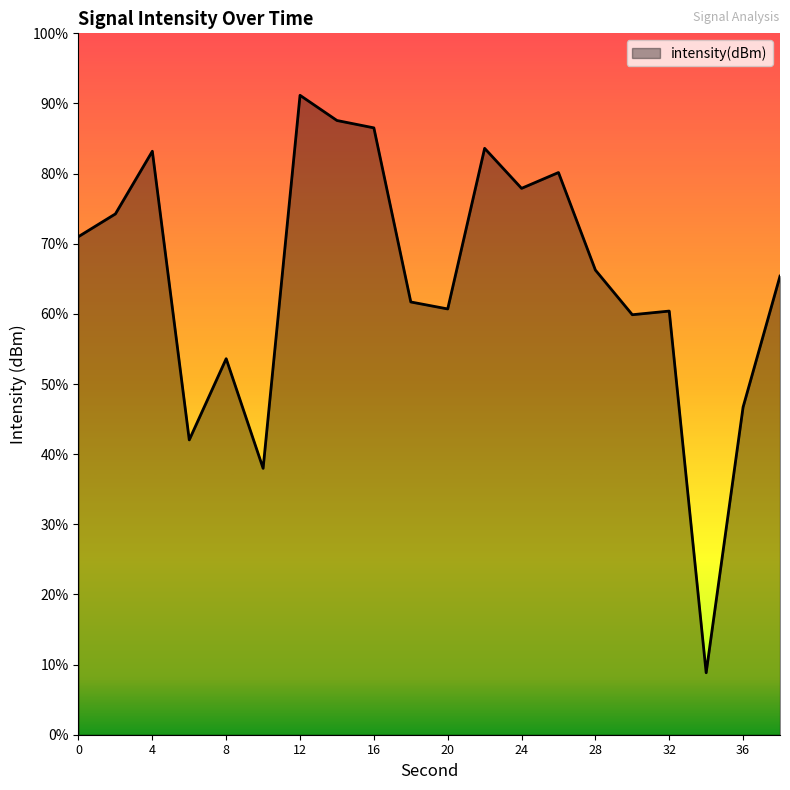

How many lines are shown in the chart?

1